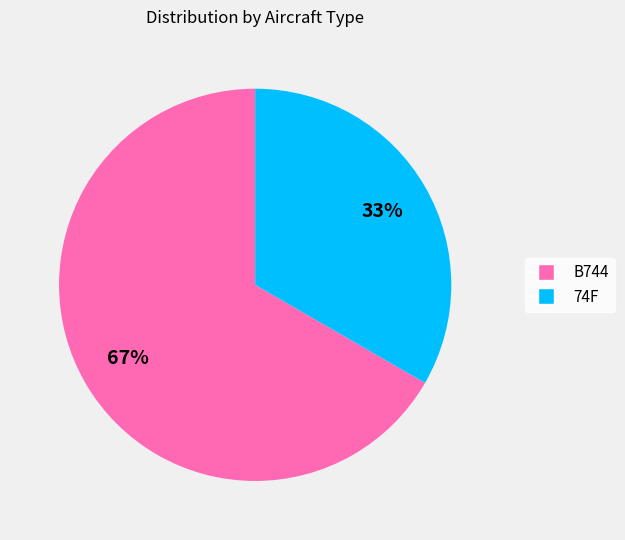

How many segments does this pie chart have?

2